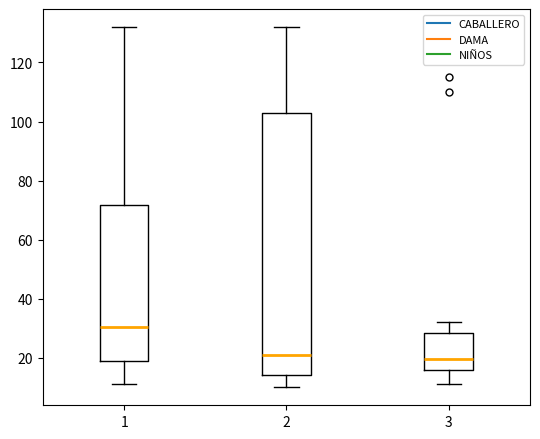

Which box is the tallest, from its lower edge to its upper edge?

2